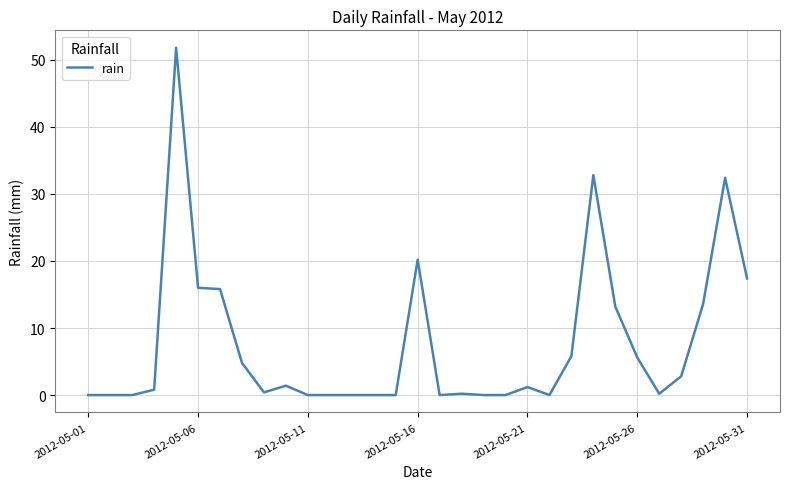

What is the difference between the maximum and minimum values?

51.8